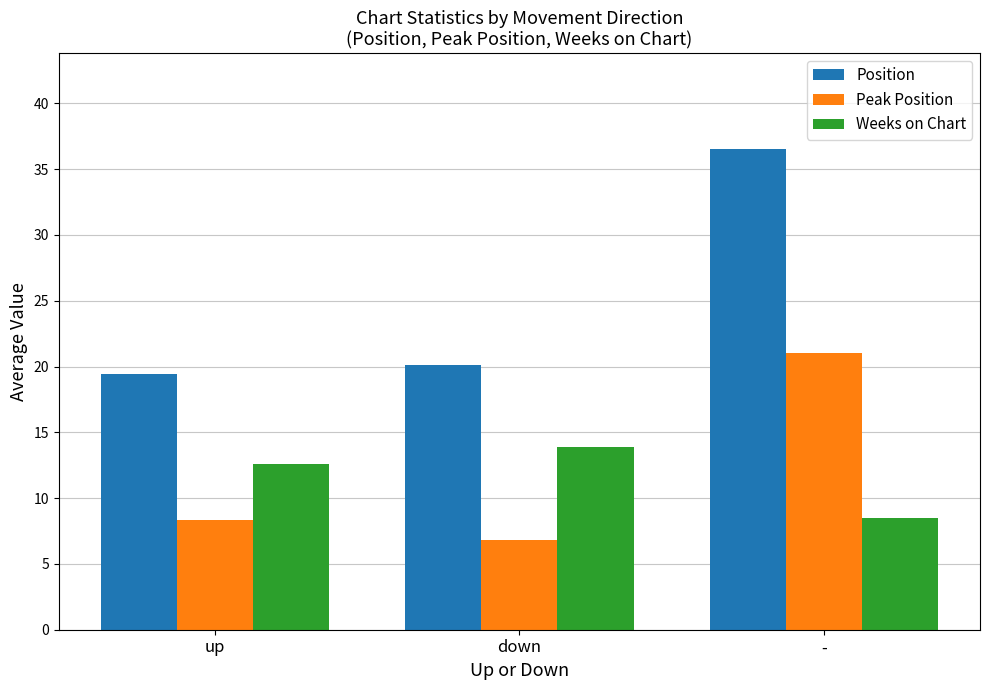

Reading left to right, extract all data points from this chart.

Position: up=19.5	down=20.1	-=36.5
Peak Position: up=8.3	down=6.8	-=21.0
Weeks on Chart: up=12.6	down=13.9	-=8.5